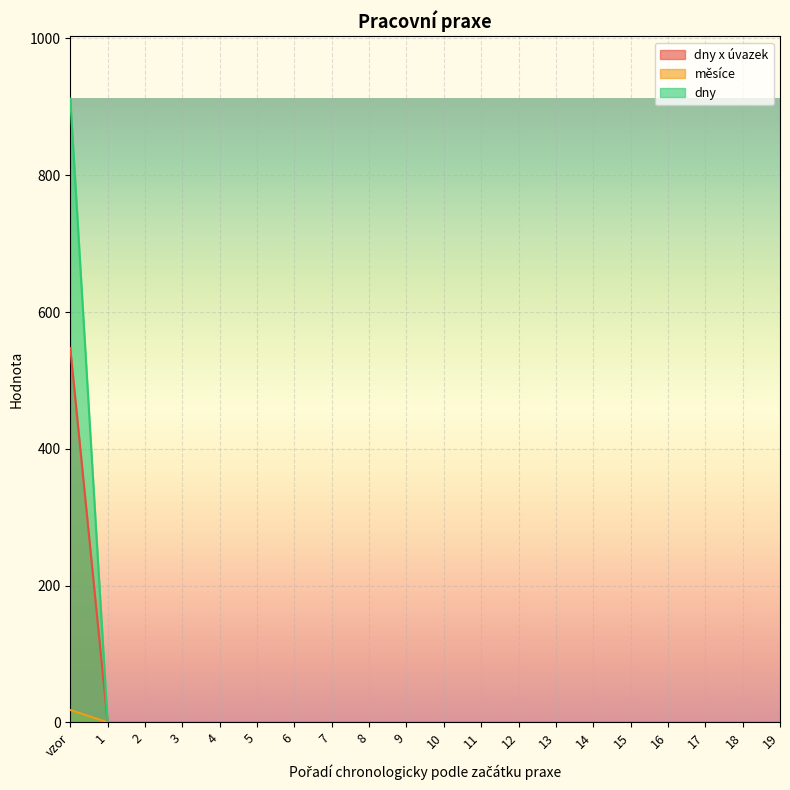

Reading right to left, list all the values displayed in this chart.

dny x úvazek: 0.0	0.0	0.0	0.0	0.0	0.0	0.0	0.0	0.0	0.0	0.0	0.0	0.0	0.0	0.0	0.0	0.0	0.0	0.0	547.2
měsíce: 0.0	0.0	0.0	0.0	0.0	0.0	0.0	0.0	0.0	0.0	0.0	0.0	0.0	0.0	0.0	0.0	0.0	0.0	0.0	18.0
dny: 0.0	0.0	0.0	0.0	0.0	0.0	0.0	0.0	0.0	0.0	0.0	0.0	0.0	0.0	0.0	0.0	0.0	0.0	0.0	912.0